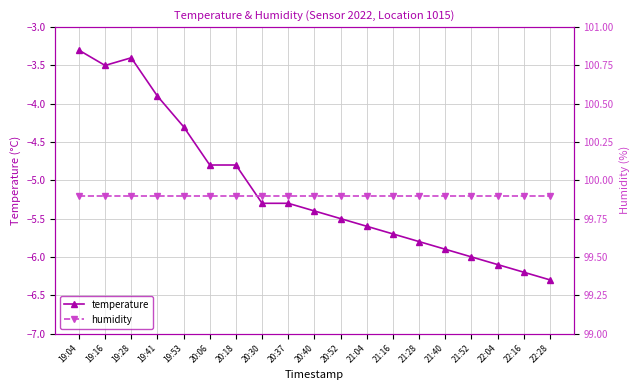

True or false: temperature and humidity cross at least once.

False